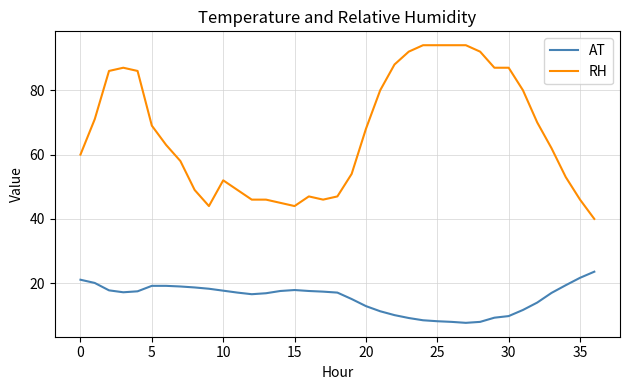

True or false: RH and AT intersect in this chart.

False